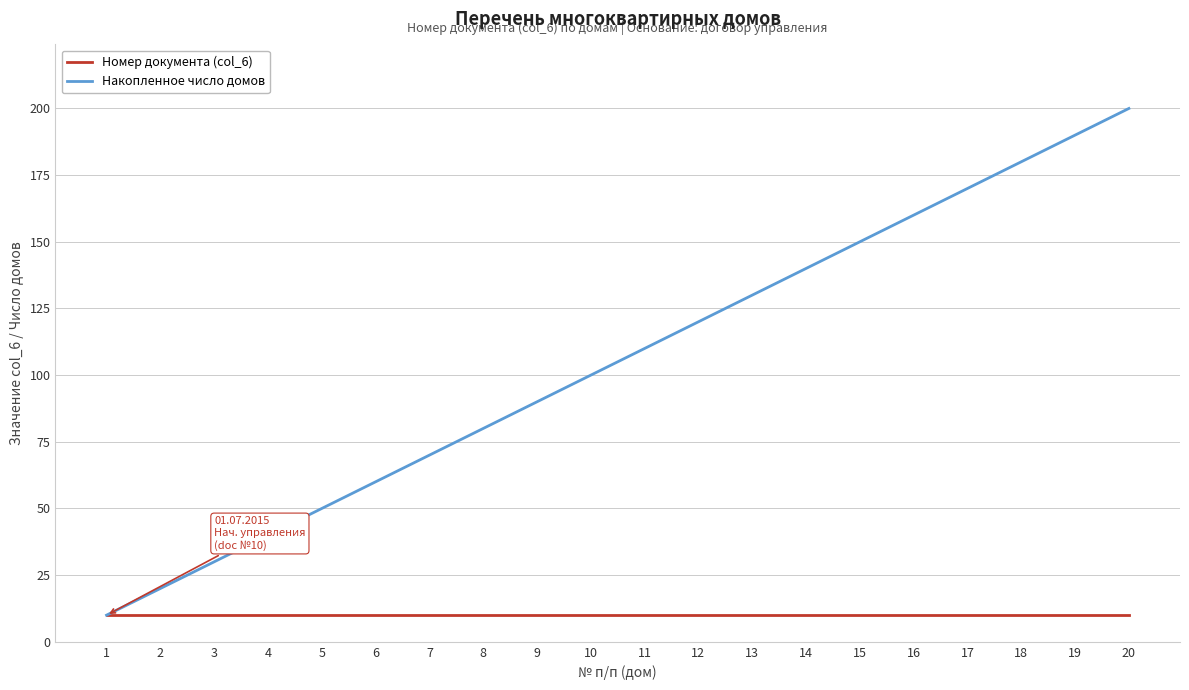

What is the total value across all series at 7?

80